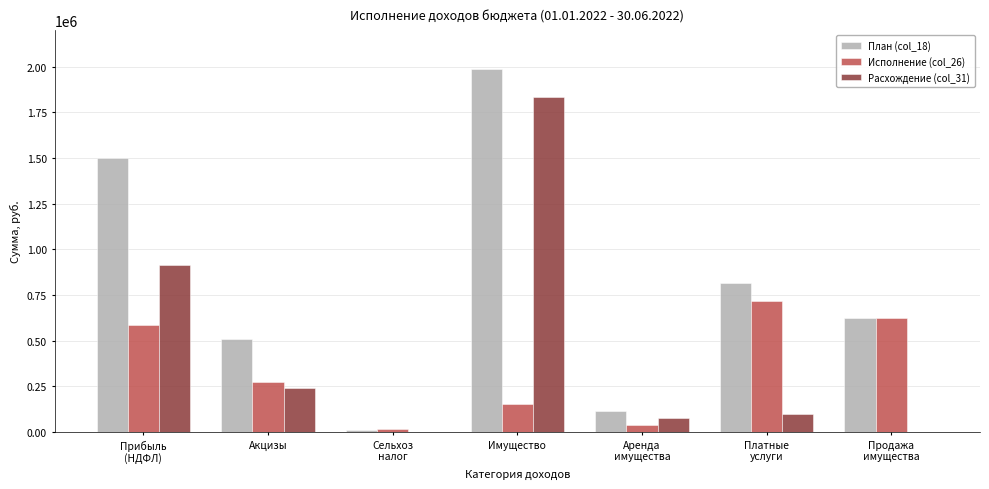

What is the sum of all План (col_18) values?

5560200.0